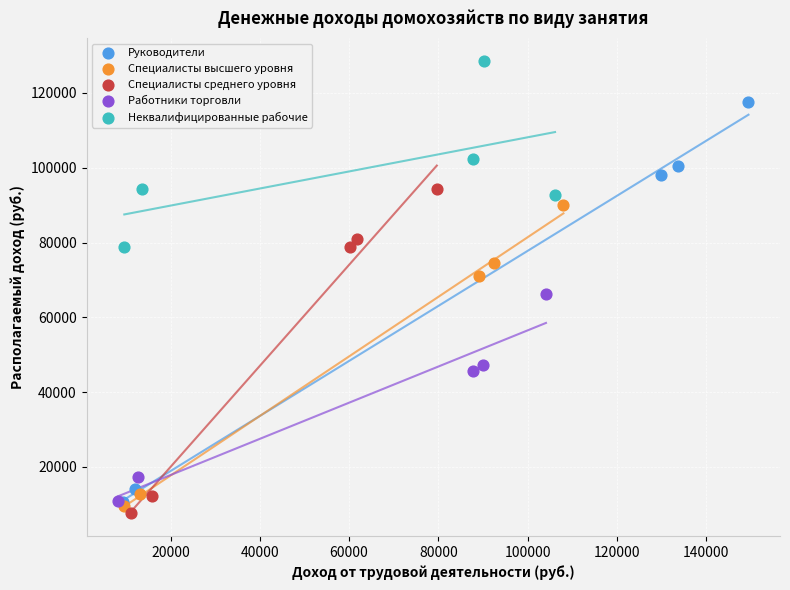

Which series contains the highest Y value?

Неквалифицированные рабочие